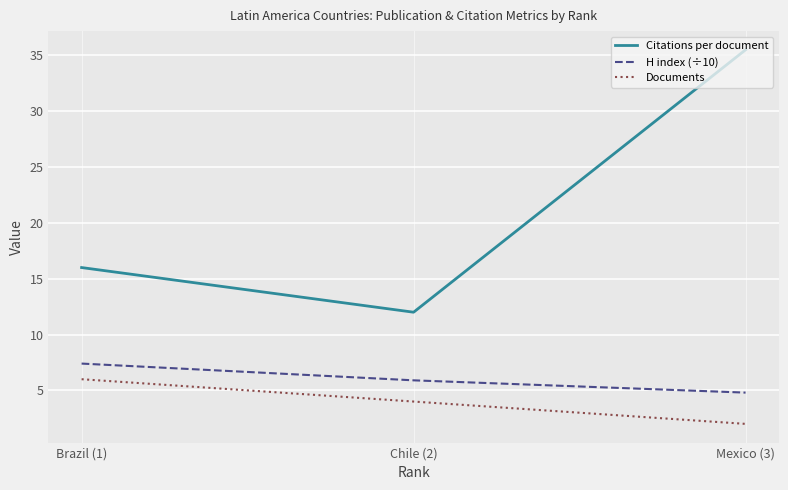

Reading left to right, transcribe all the data shown in this chart.

Citations per document: Brazil (1)=16.0	Chile (2)=12.0	Mexico (3)=35.5
H index (÷10): Brazil (1)=7.4	Chile (2)=5.9	Mexico (3)=4.8
Documents: Brazil (1)=6.0	Chile (2)=4.0	Mexico (3)=2.0